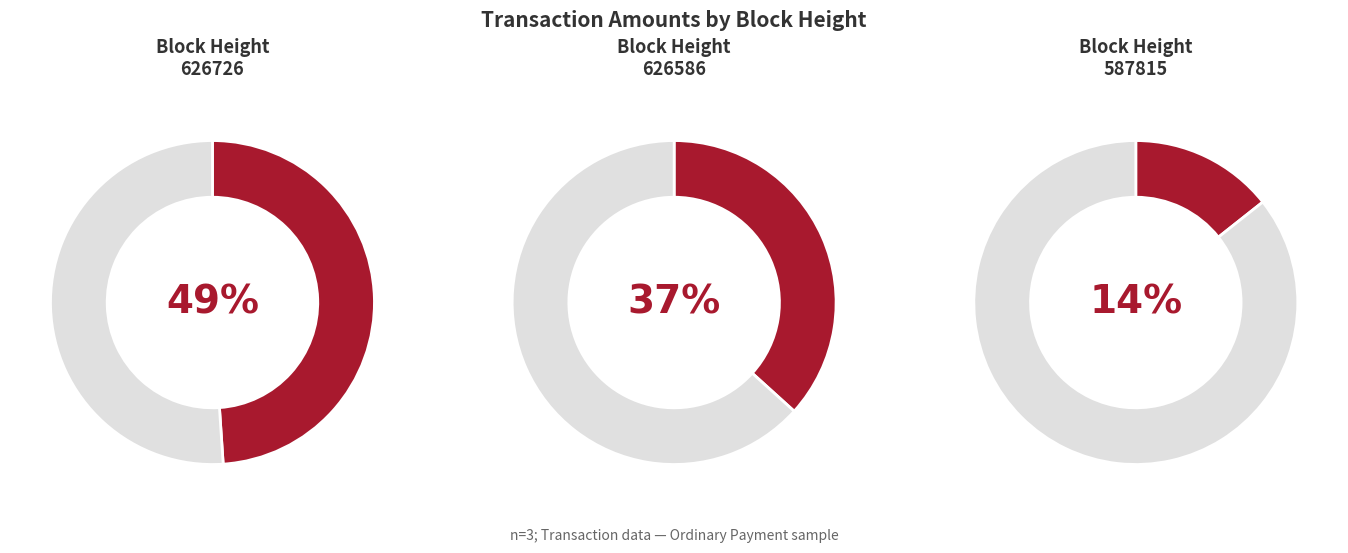

What percentage is the 626726 slice, to the nearest percent?

49%